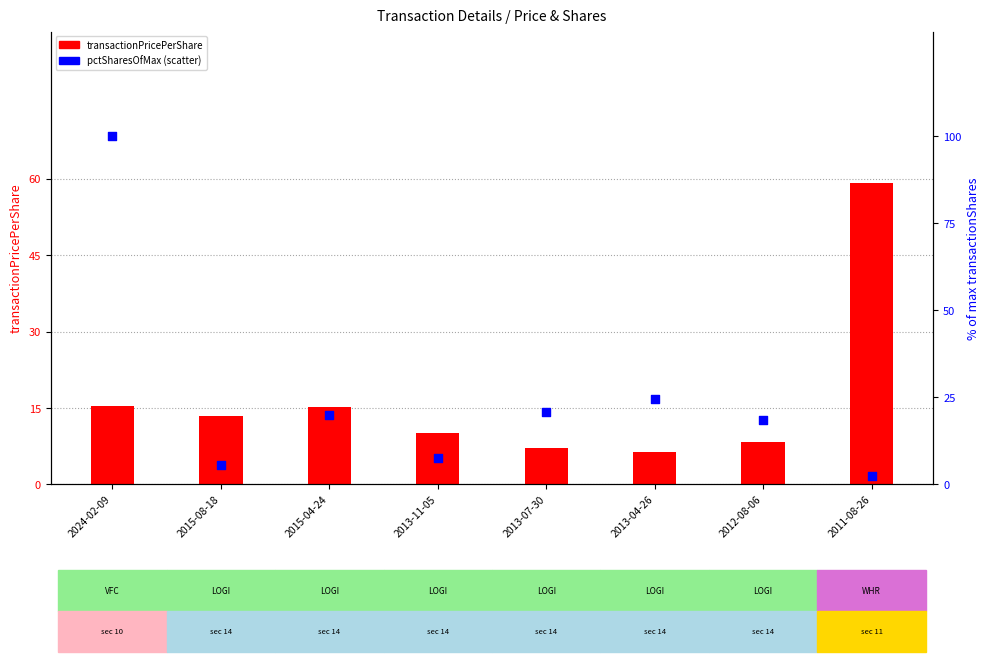

Which series contains the lowest Y value?

pctSharesOfMax